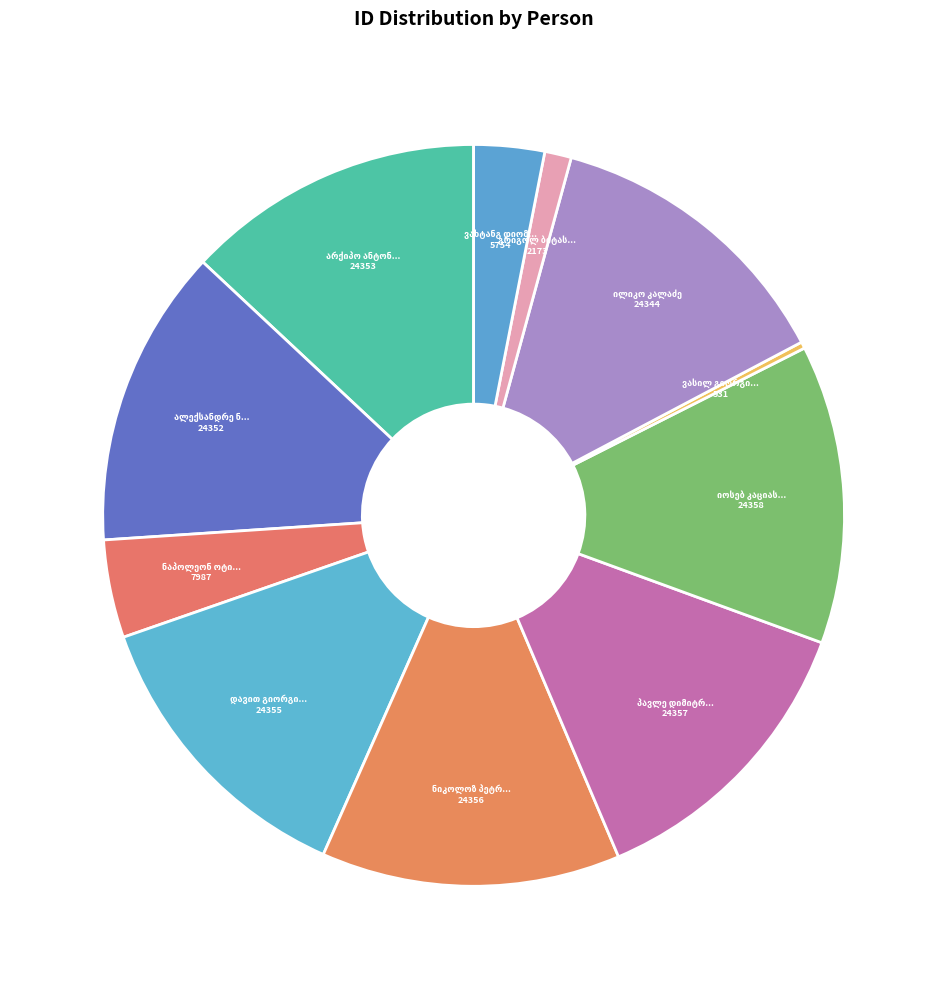

How much of the chart is everything except ილიკო კალაძე?

87.0%